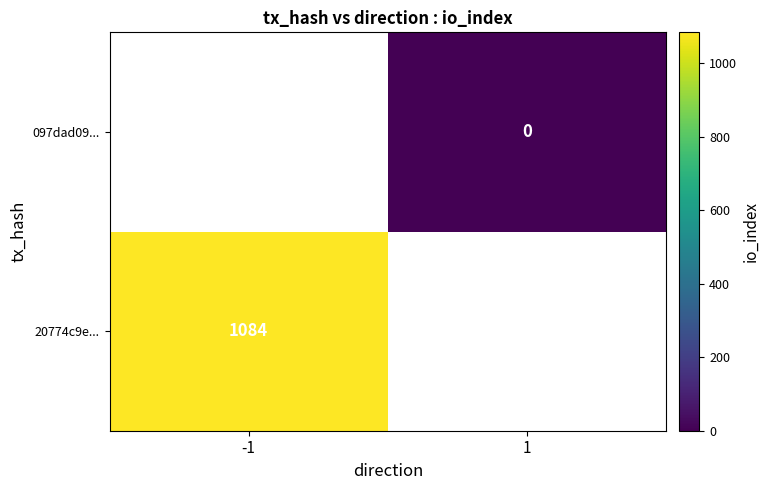

True or false: 20774c9e... has a value of 1519 at -1.

False